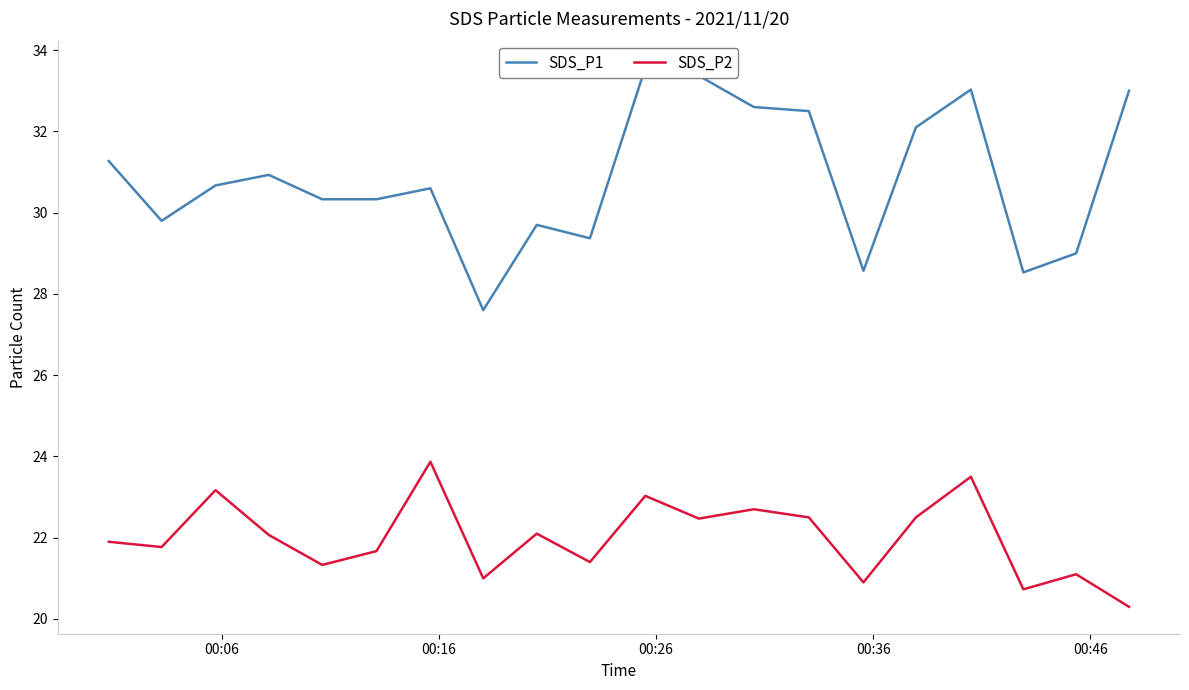

How many data points in SDS_P1 are less than 30?

7